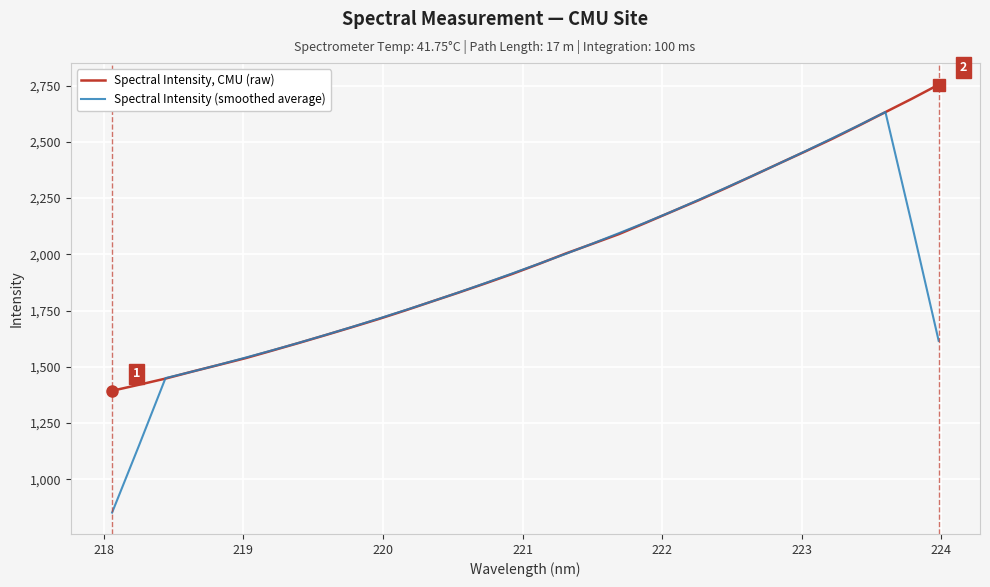

Rank the series by their maximum value, from lowest to highest.

Spectral Intensity (smoothed average), Spectral Intensity, CMU (raw)